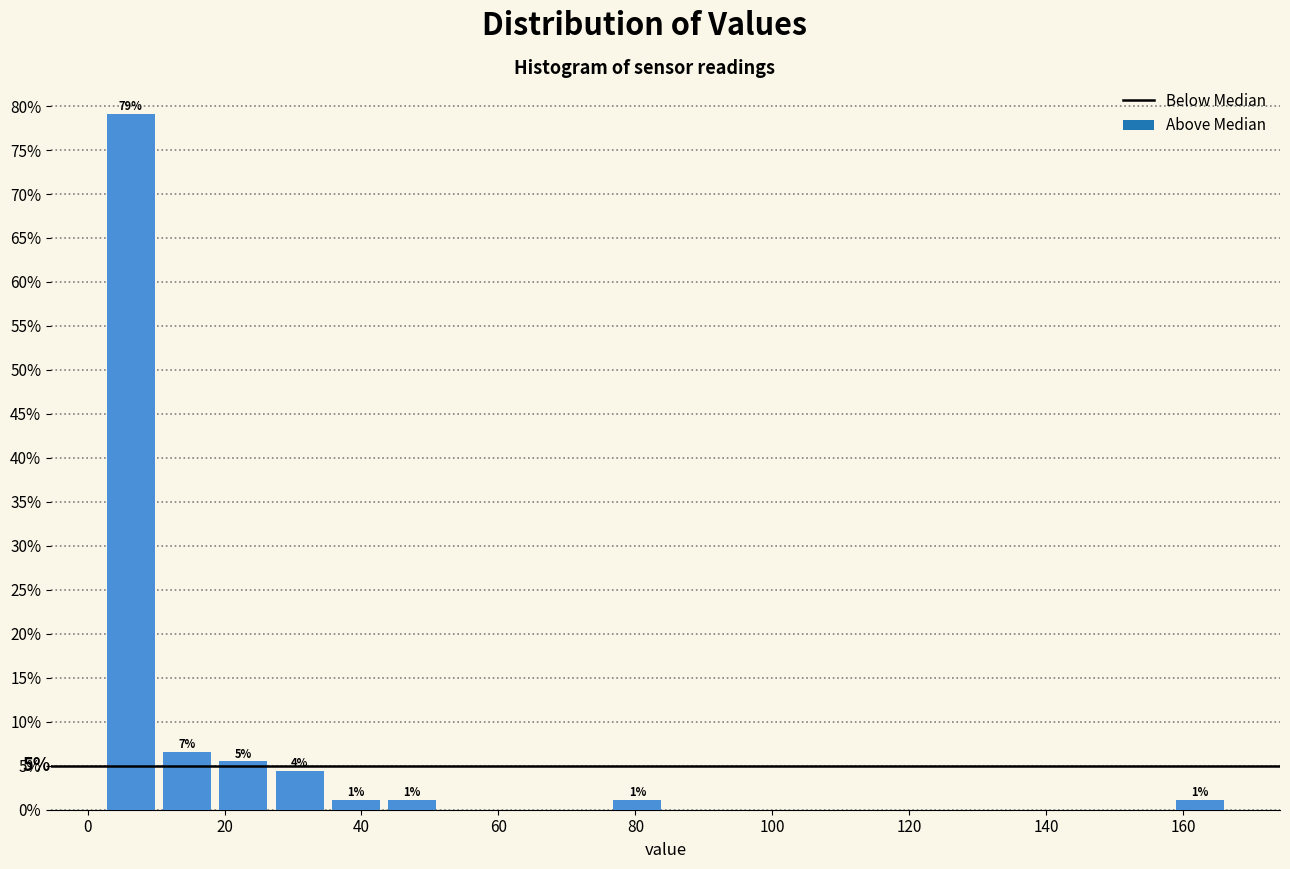

Over which range of the x-axis is the bar tallest?

2 to 10